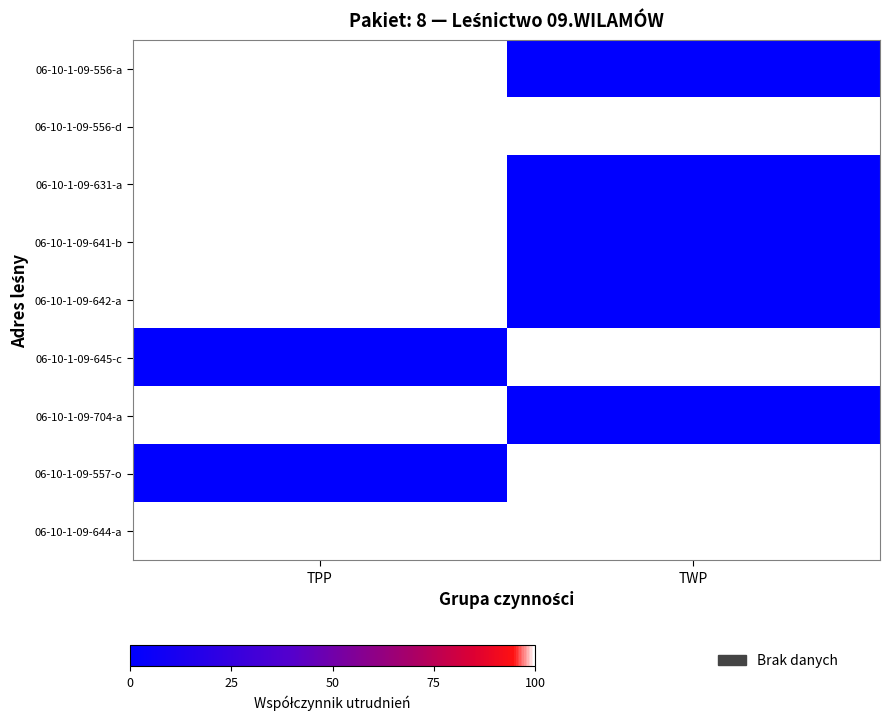

At how many categories does at least one series exceed 29?

2